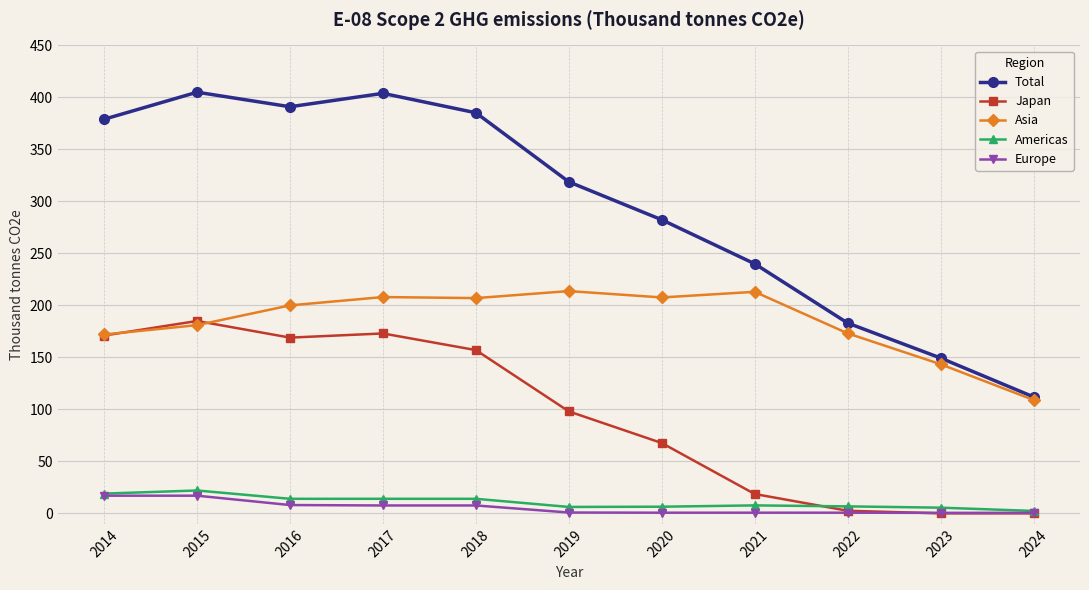

What is the value of the Total point at the 7th from the left?

282.3